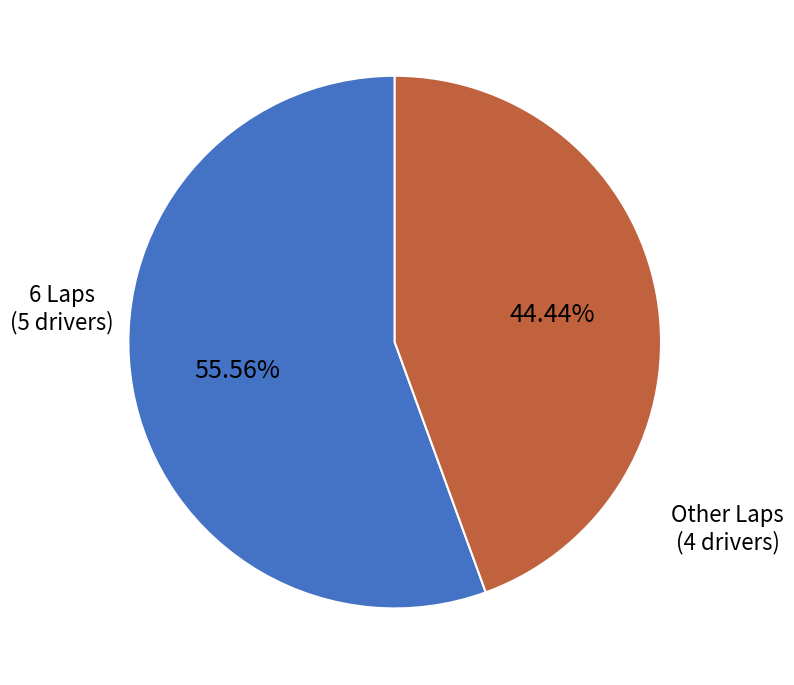

Do Other Laps (4 drivers) and 6 Laps (5 drivers) together represent more than half of the pie?

Yes